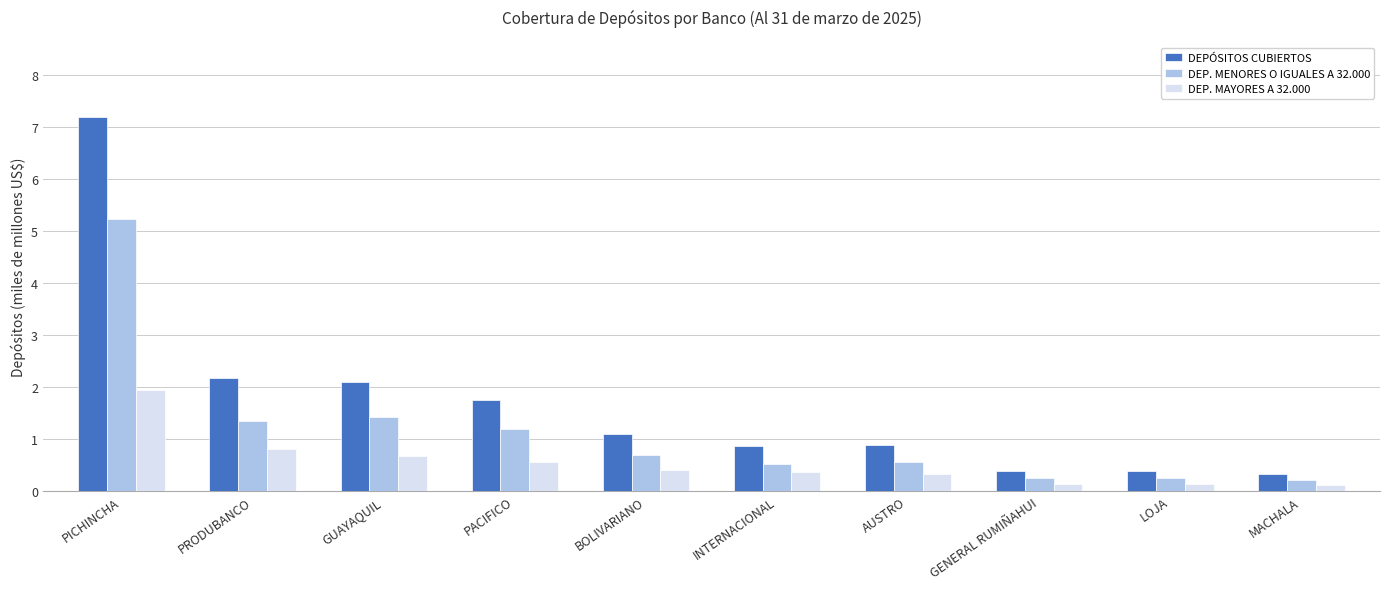

At which label does DEPÓSITOS CUBIERTOS first exceed 1?

PICHINCHA